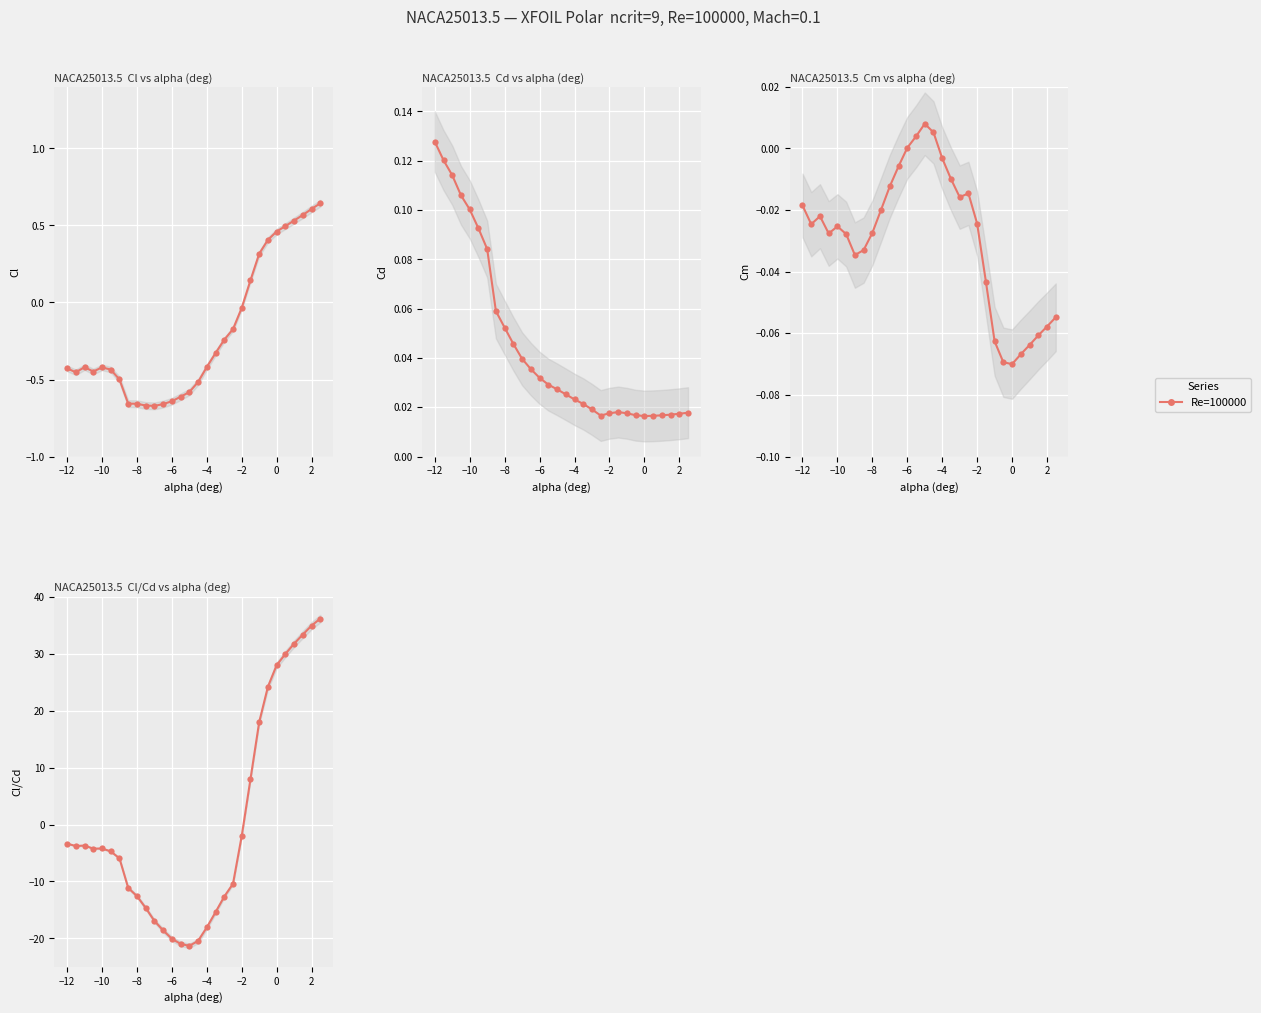

What is the minimum value shown in the chart?

-21.3